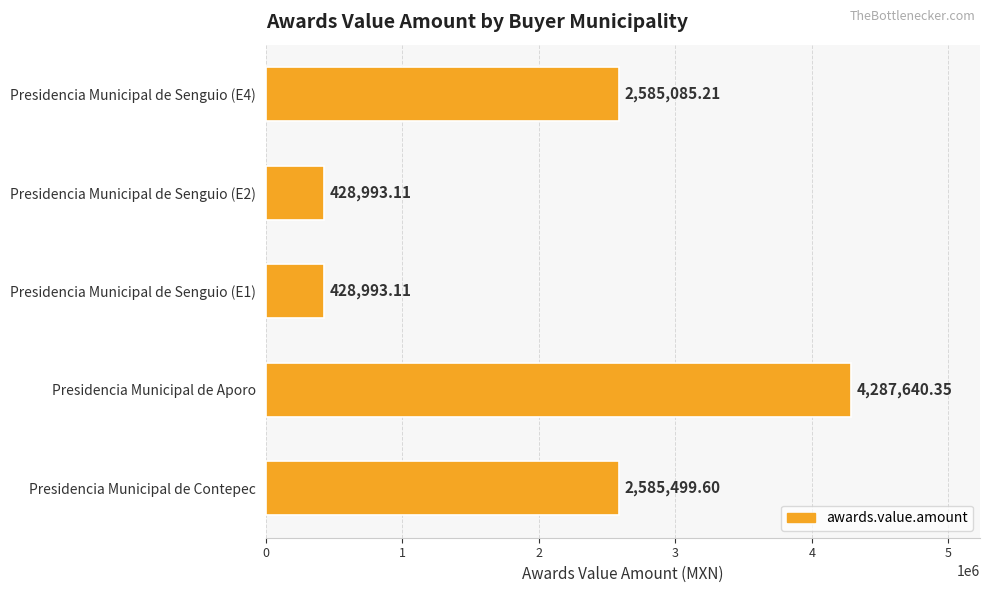

At which category does the chart reach its peak across all series?

Presidencia Municipal de Aporo